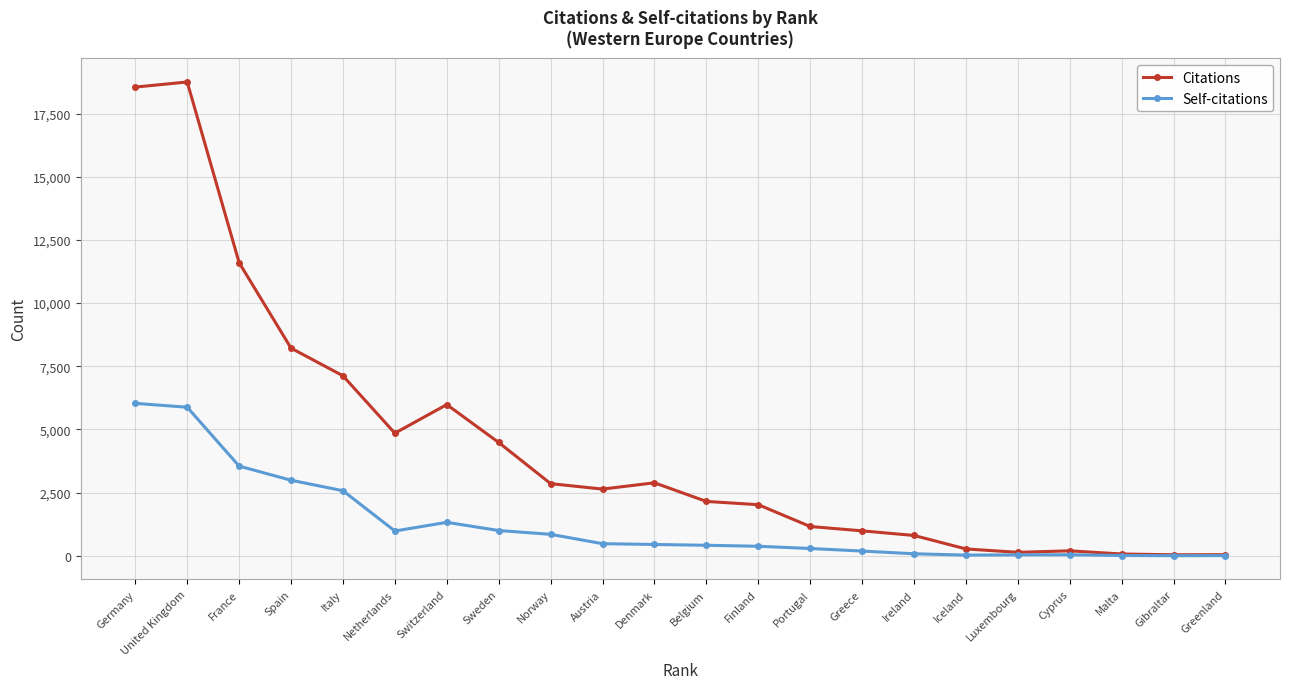

How many values in the Citations series are below 2637?

11